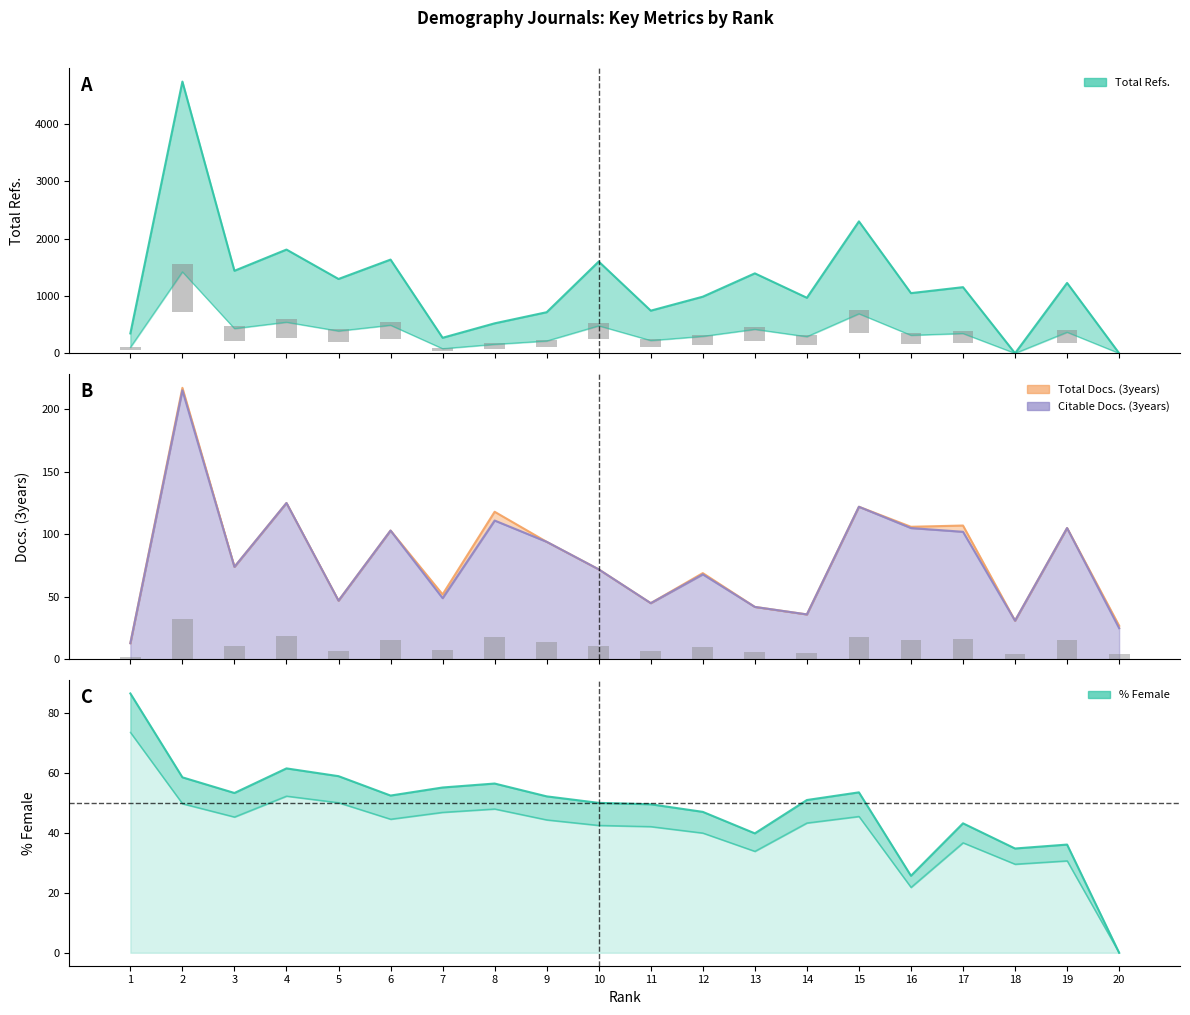

What is the total value across all series at 4?

2120.5